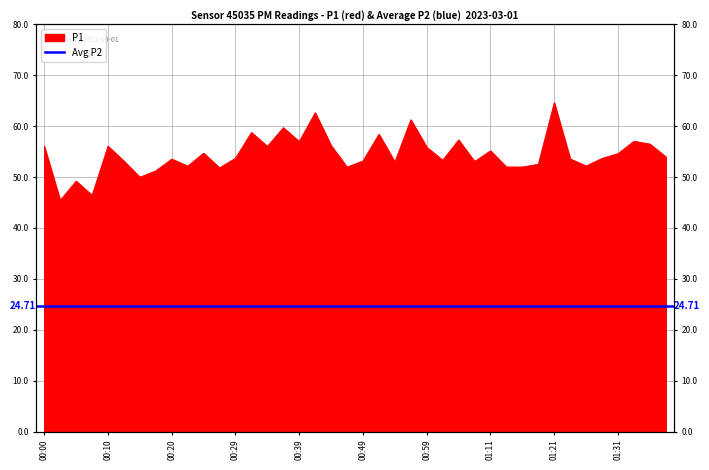

Where is the data nearest to the value 55?

01:11